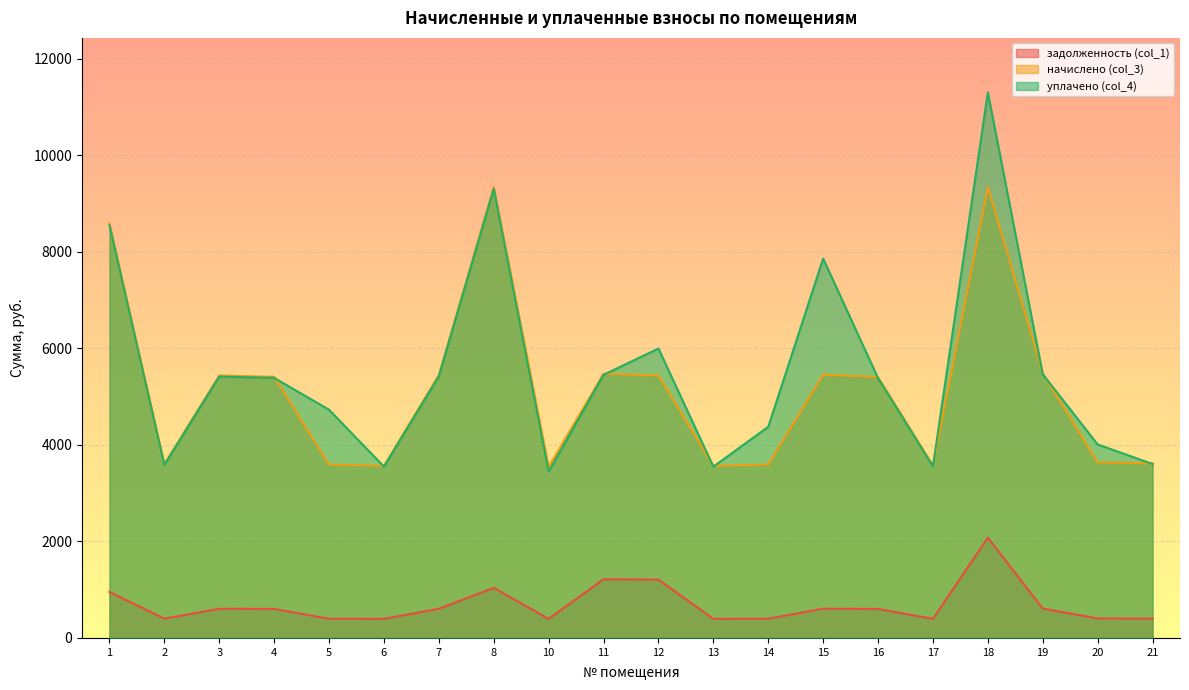

At which label does задолженность (col_1) first exceed 601?

1